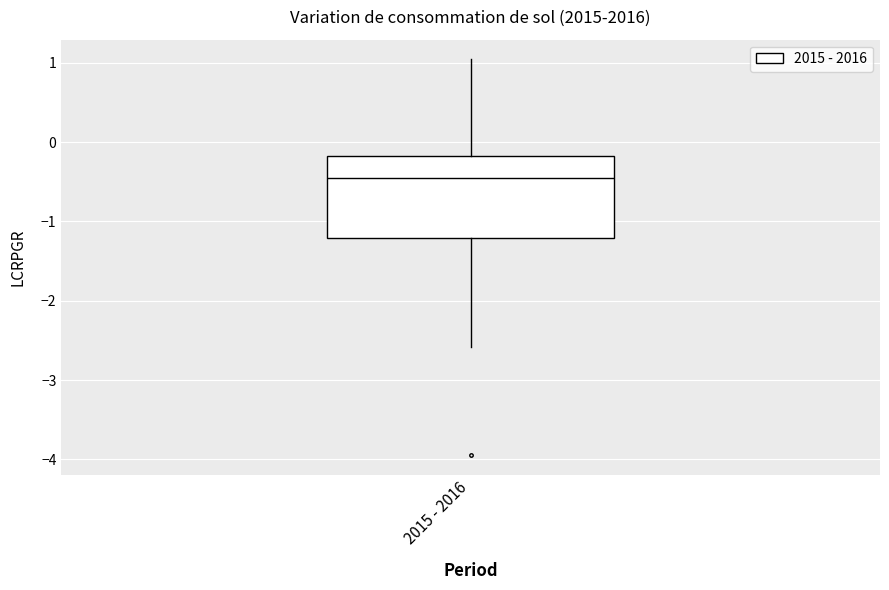

Transcribe this box plot: give where the median line is, the range the box spans, and where the two whiskers end, as read against the y-axis. The values are not printed on the chart, so give them approximately, as read against the axis.

median -0.5, box -1.2 to -0.2, whiskers -2.6 to 1.0